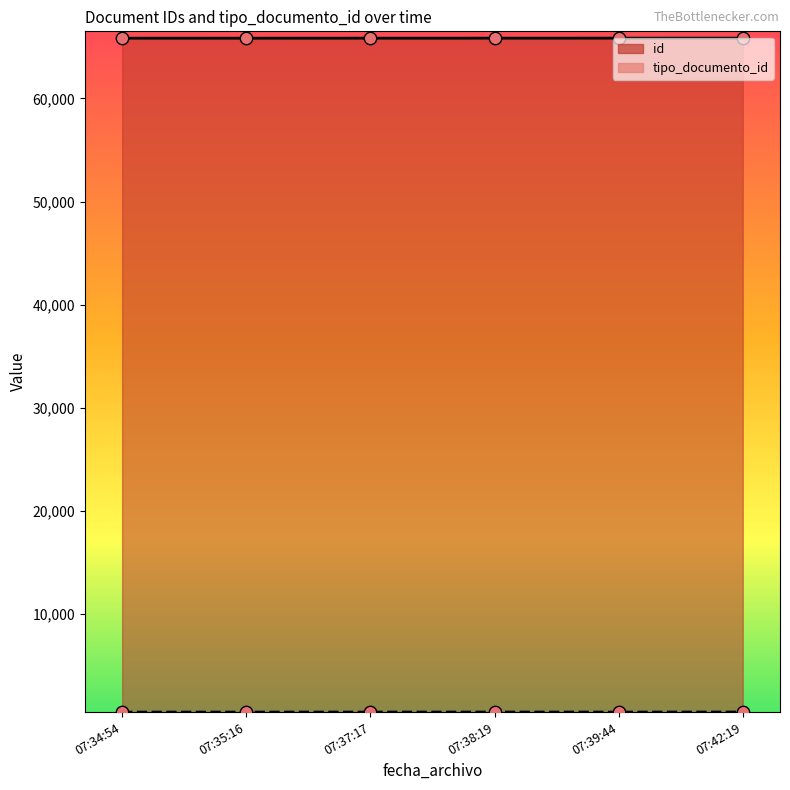

Is the value of tipo_documento_id at 07:38:19 greater than the value of id at 07:39:44?

No